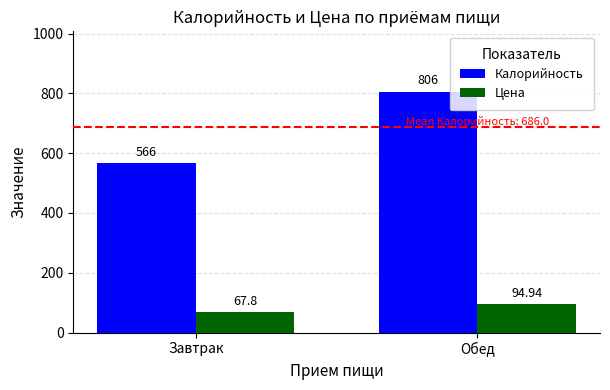

Count the Калорийность values in the range 566 to 806.

2